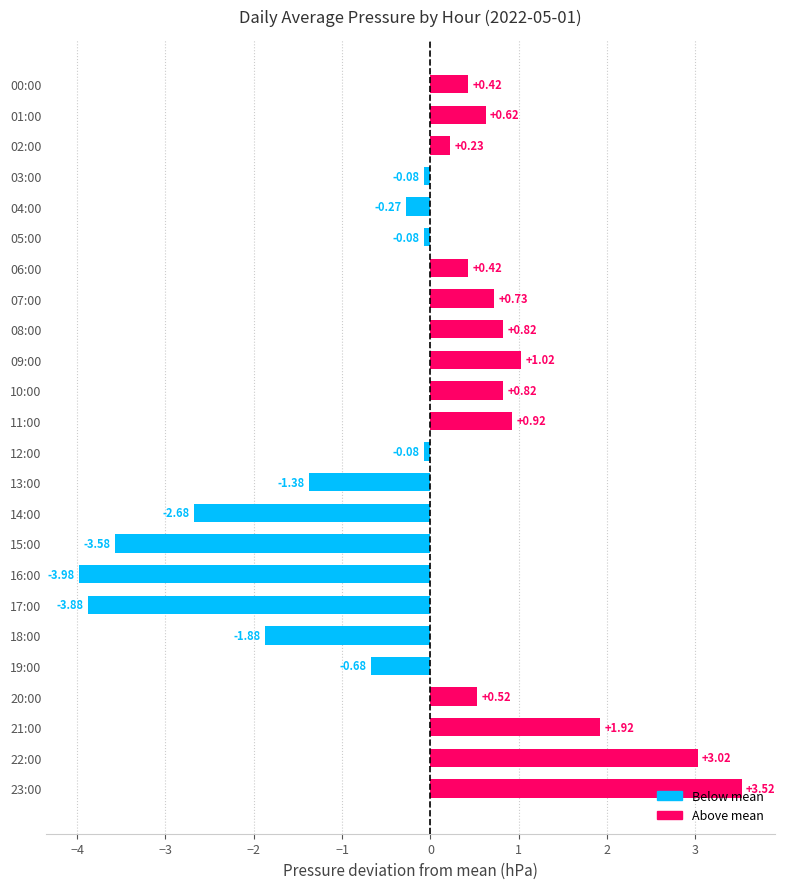

What is the difference between the values at 19:00 and 07:00?

1.4